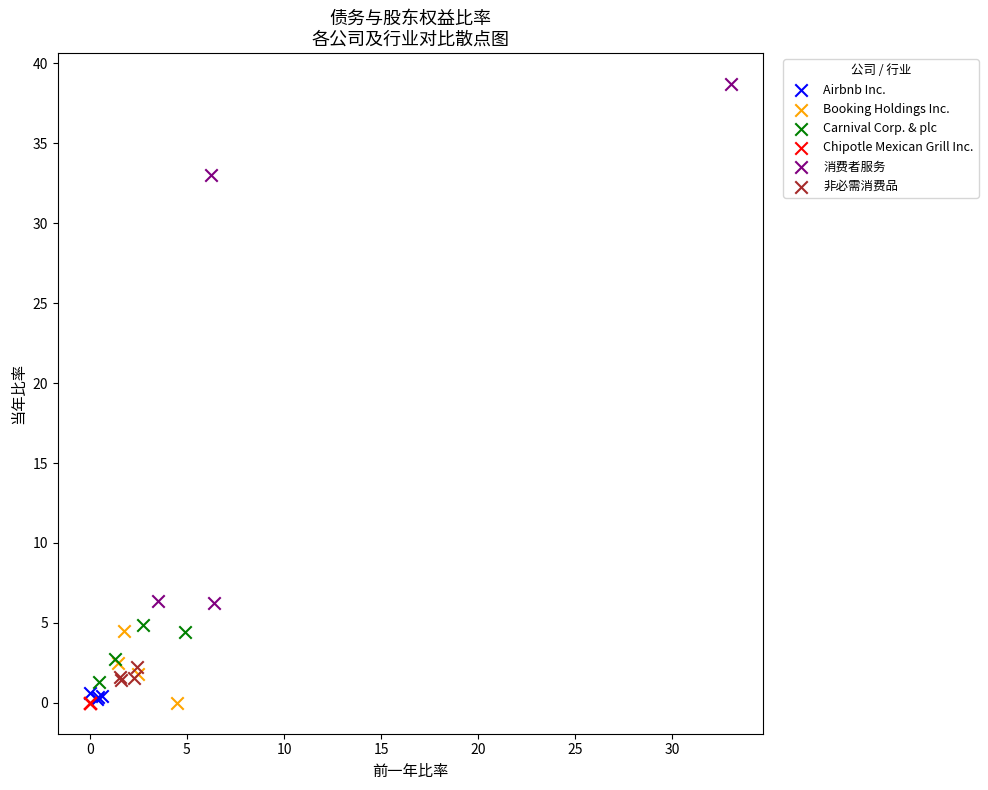

Which series contains the highest Y value?

消费者服务